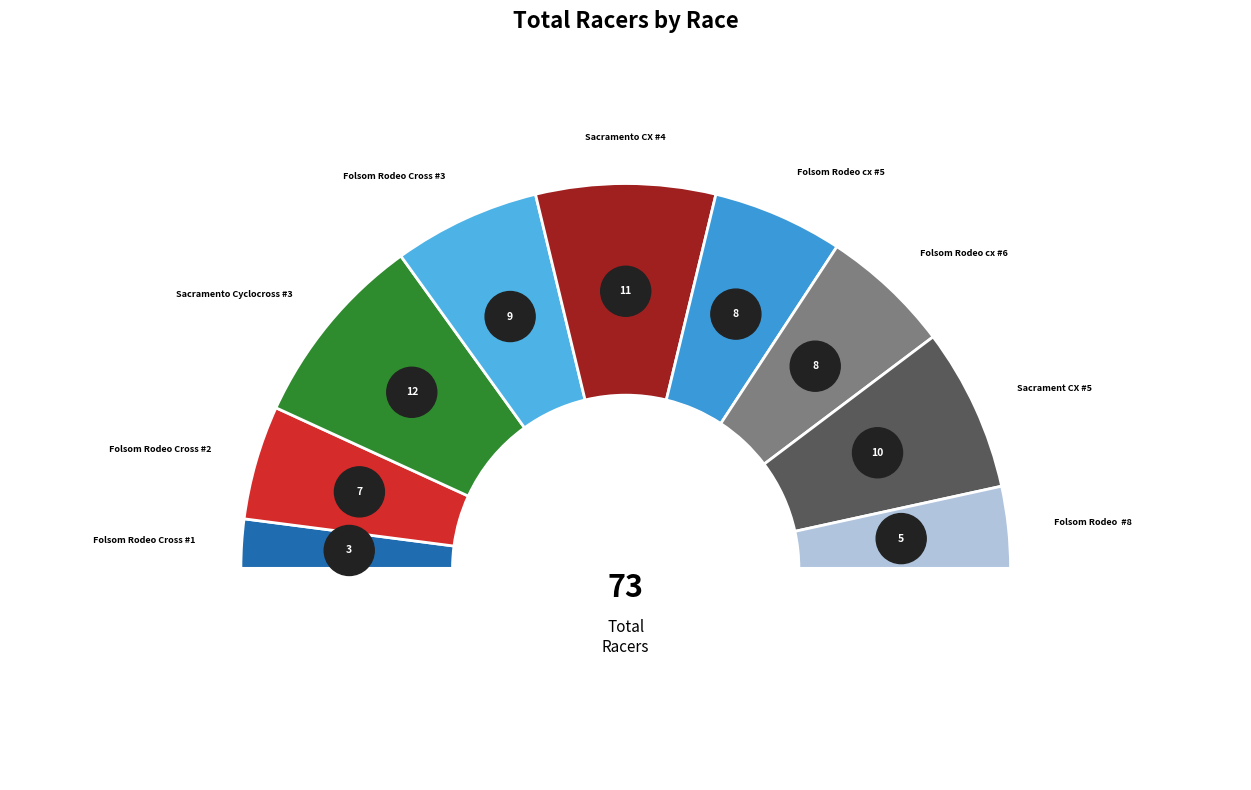

How many slices are in this pie chart?

9